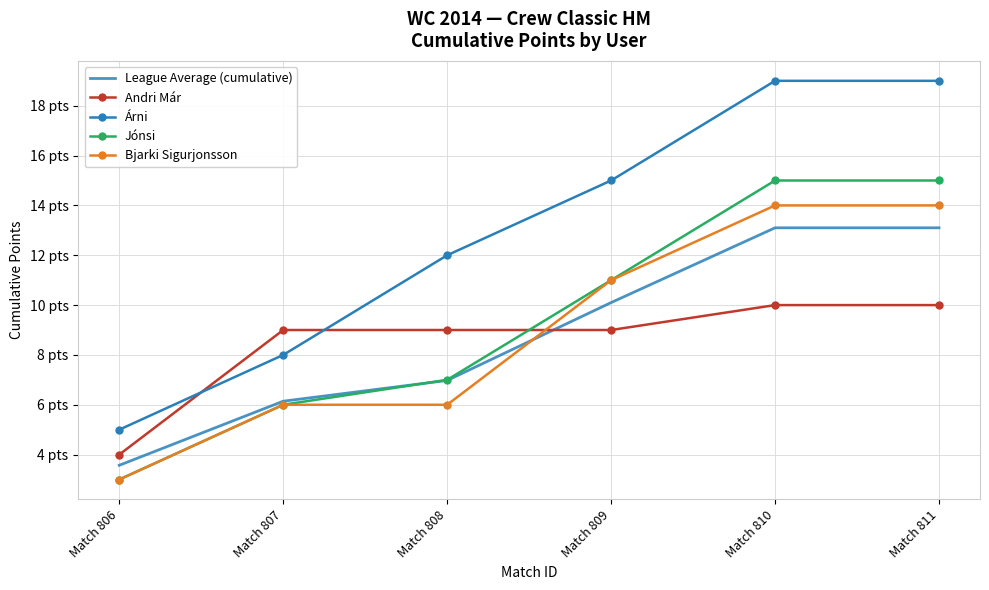

Between which two adjacent categories do Andri Már and Bjarki Sigurjonsson first intersect?

Match 808 and Match 809